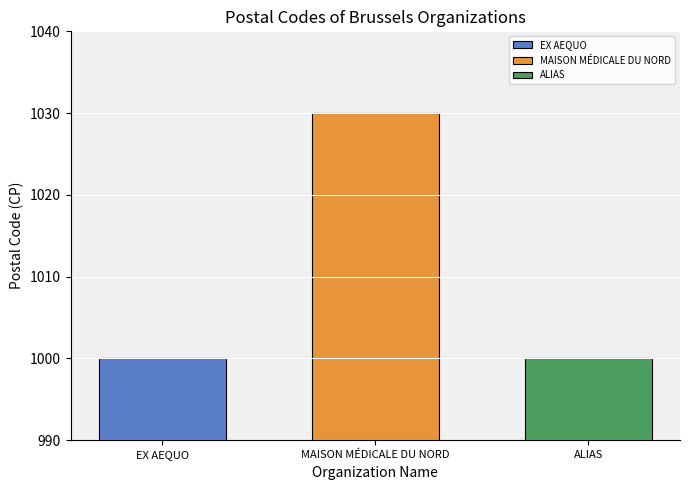

True or false: the data shows 1030 at MAISON MÉDICALE DU NORD.

True